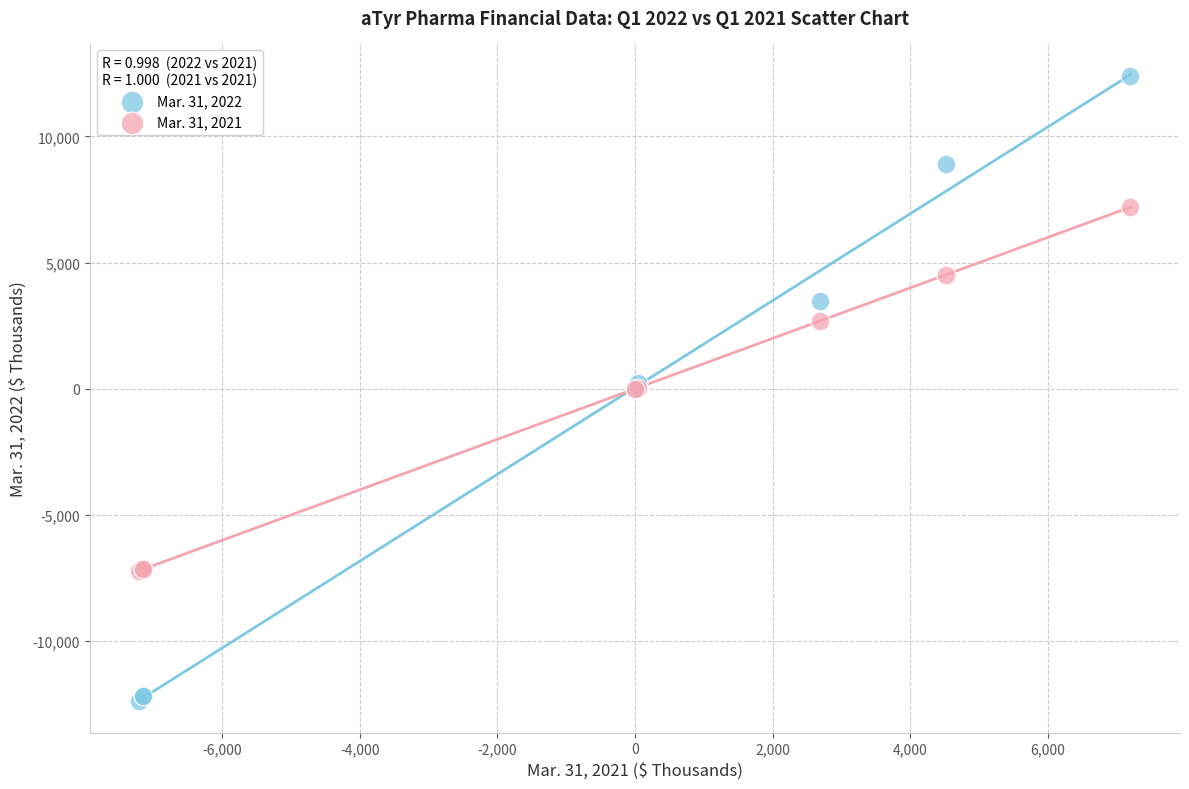

Which series reaches the minimum Y coordinate?

Mar. 31, 2022